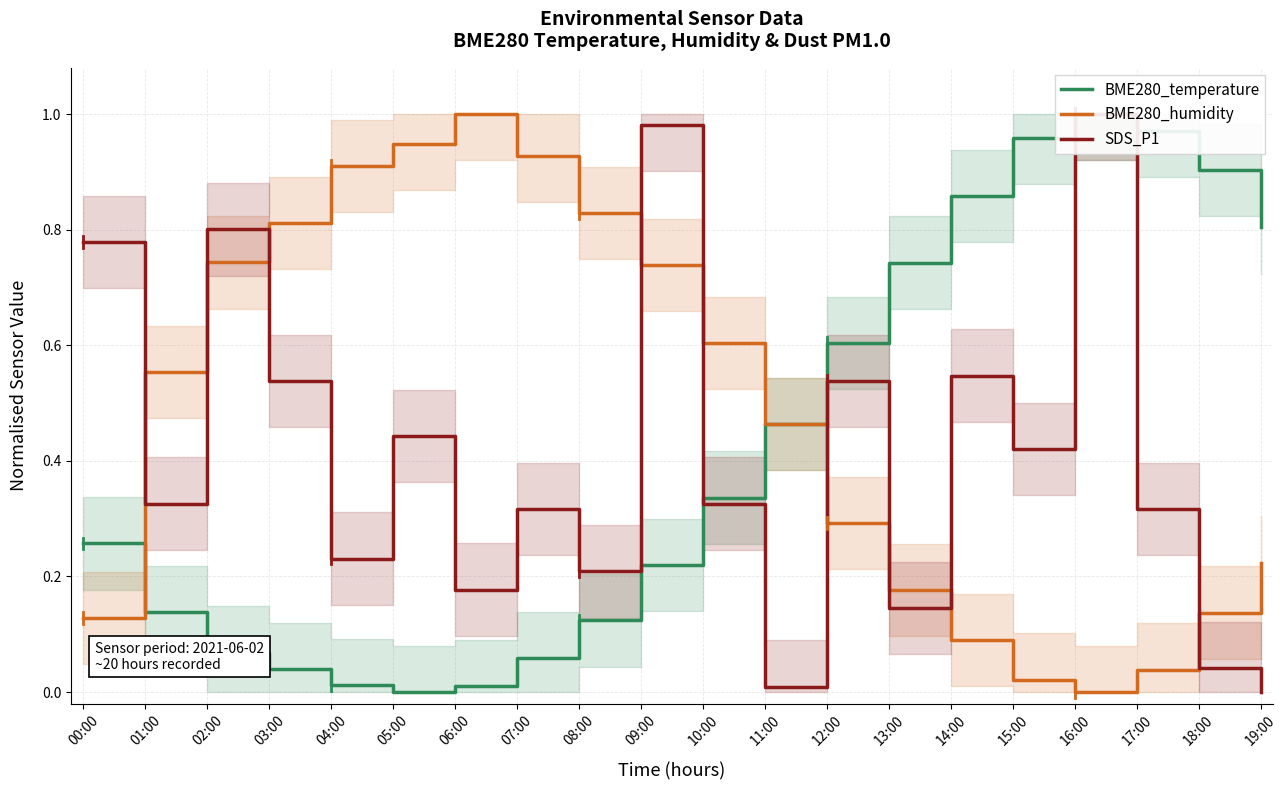

What is the label of the 6th point from the right?

14:00